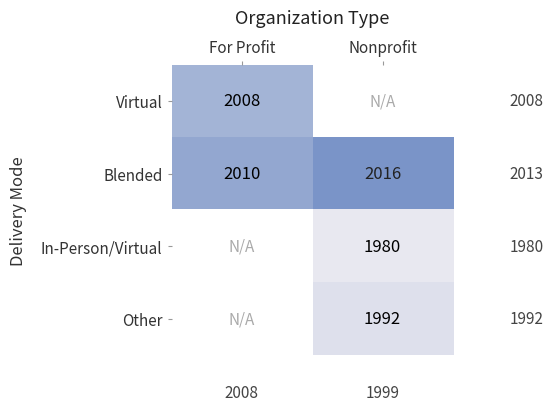

At which label is Blended closest to 2013?

For Profit